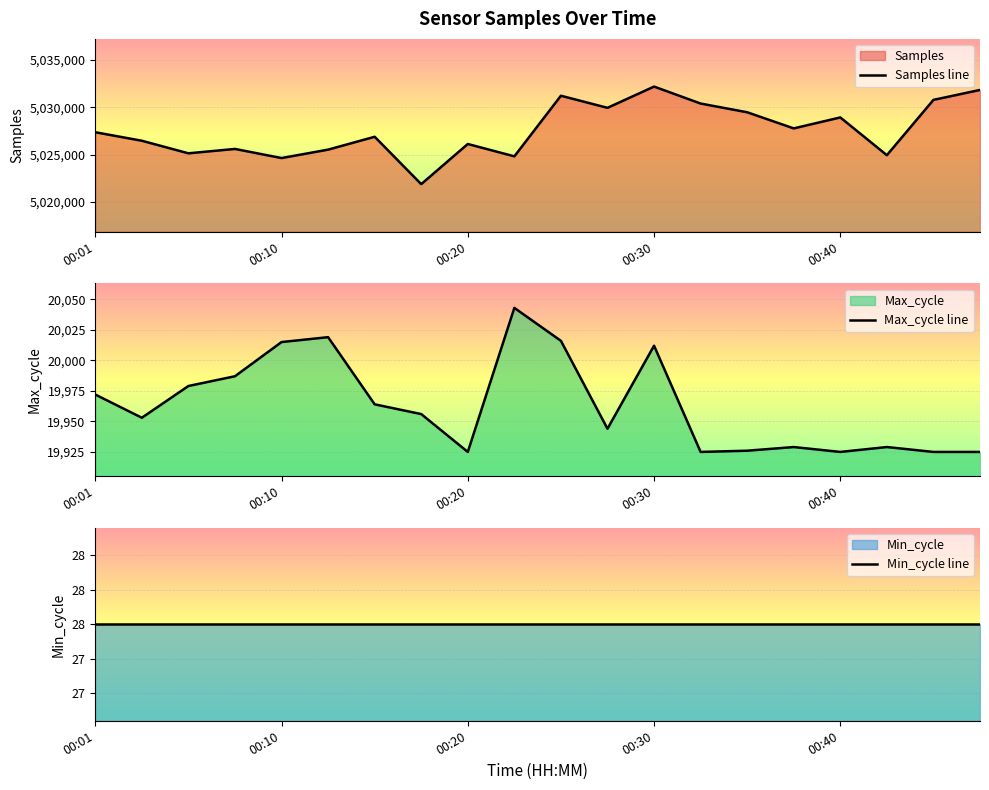

What is the value of the Samples line point at the 6th from the left?

5025520